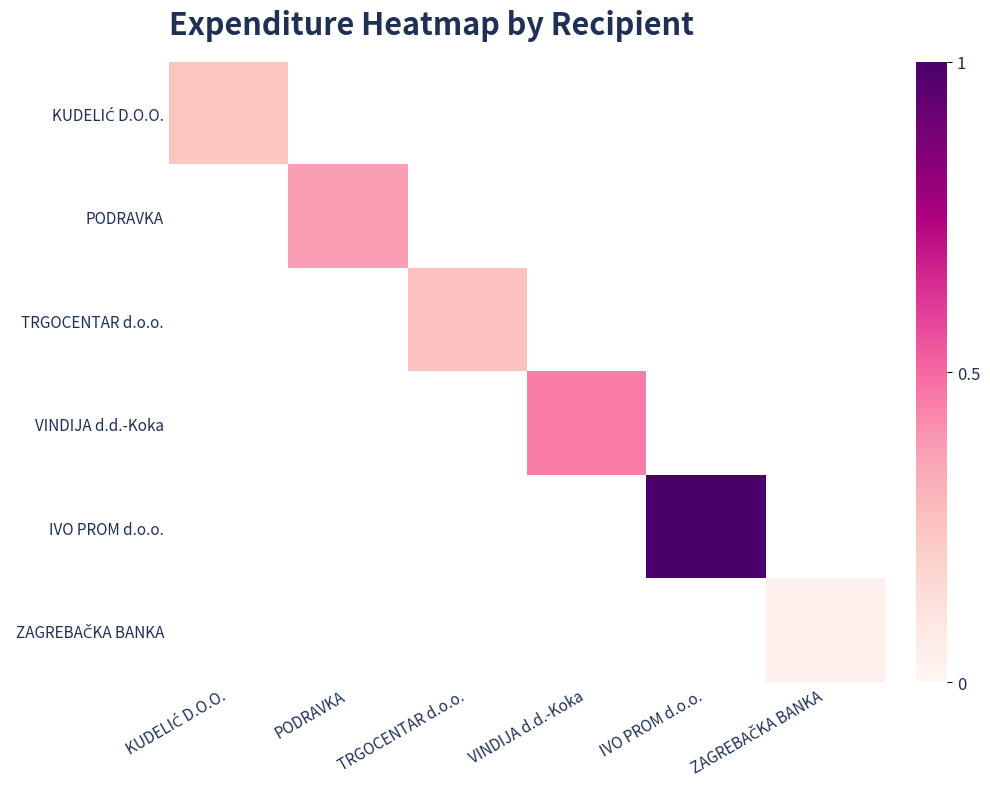

At which label is IVO PROM d.o.o. closest to 0?

KUDELIĆ D.O.O.